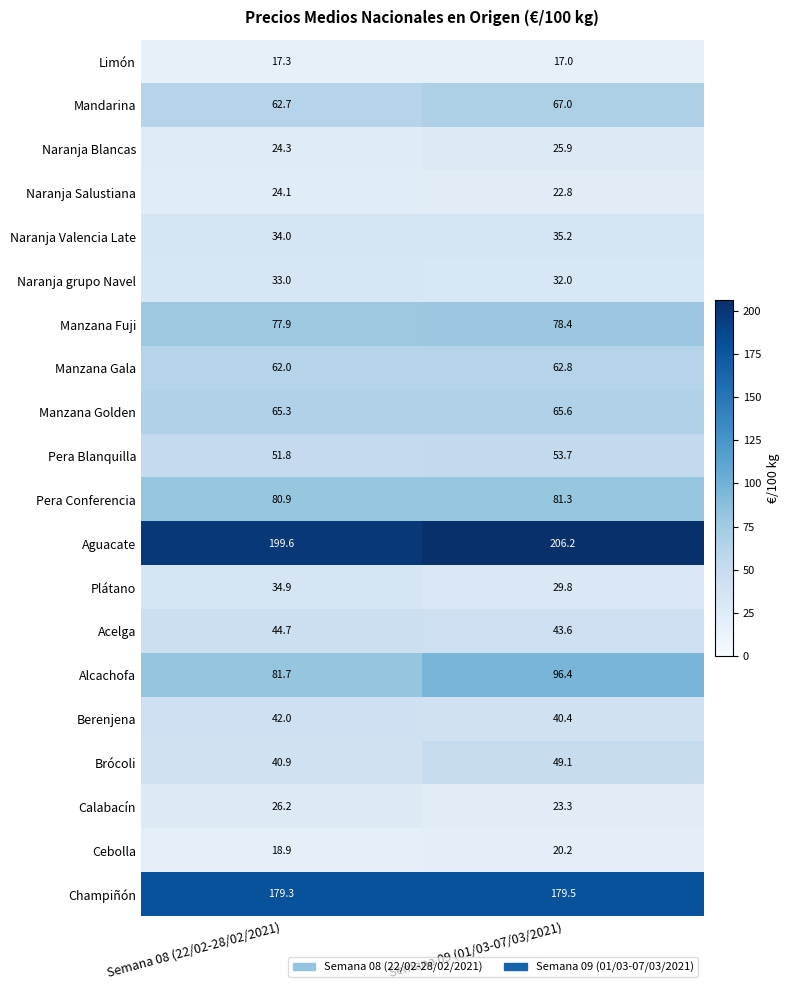

Rank the series by their maximum value, from highest to lowest.

Aguacate, Champiñón, Alcachofa, Pera Conferencia, Manzana Fuji, Mandarina, Manzana Golden, Manzana Gala, Pera Blanquilla, Brócoli, Acelga, Berenjena, Naranja Valencia Late, Plátano, Naranja grupo Navel, Calabacín, Naranja Blancas, Naranja Salustiana, Cebolla, Limón